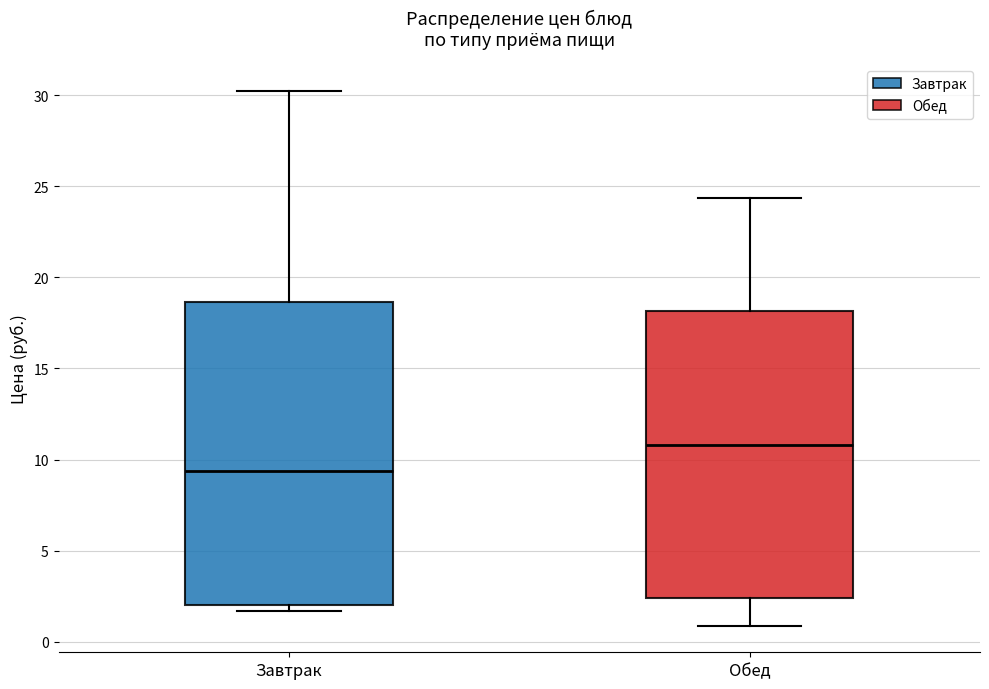

Reading left to right, read every box against the y-axis: the position of its median line, the range the box covers, and the ends of its whiskers. The values are not printed on the chart, so give them approximately, as read against the axis.

Завтрак: median 9.5, box 2.0 to 18.5, whiskers 1.5 to 30.0
Обед: median 11.0, box 2.5 to 18.0, whiskers 1.0 to 24.5